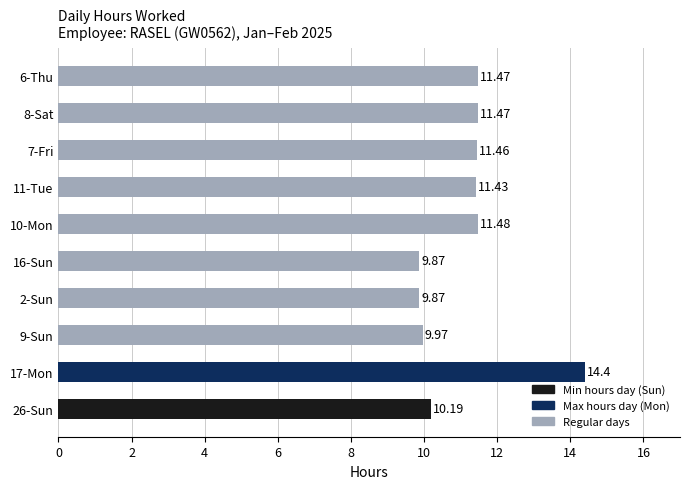

What is the sum of all values?

111.6